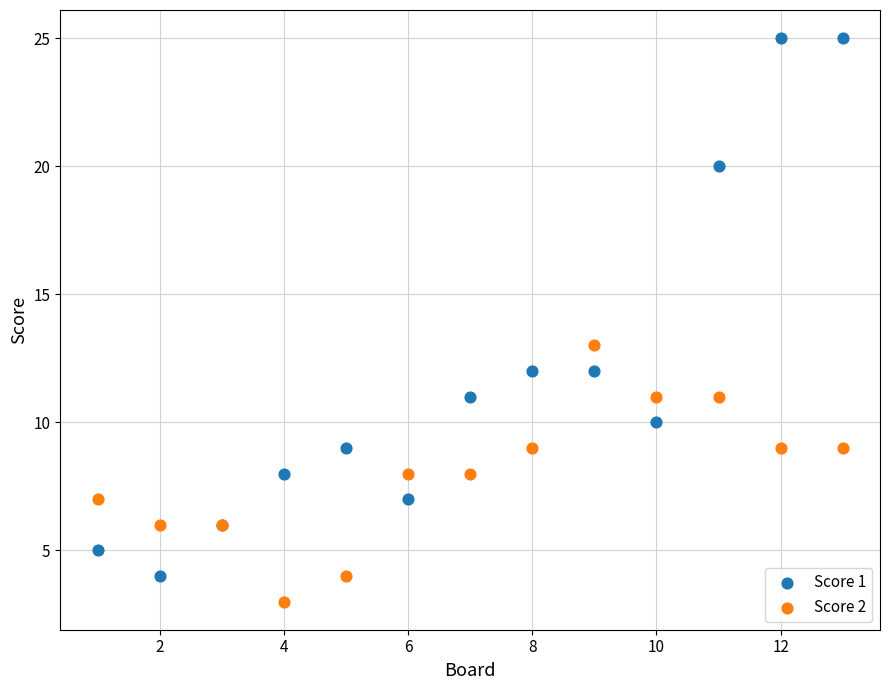

In the Score 1 series, what Y value is closest to 14?

12